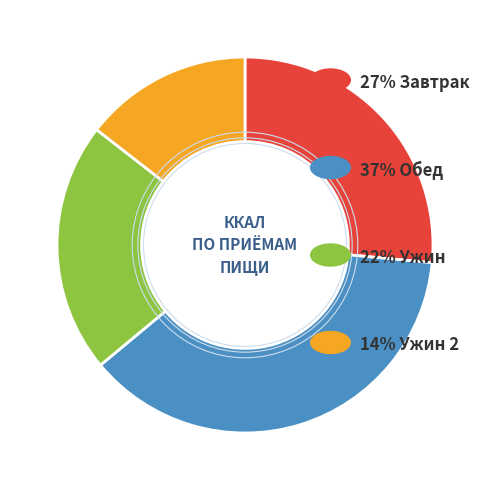

How many segments does this pie chart have?

4